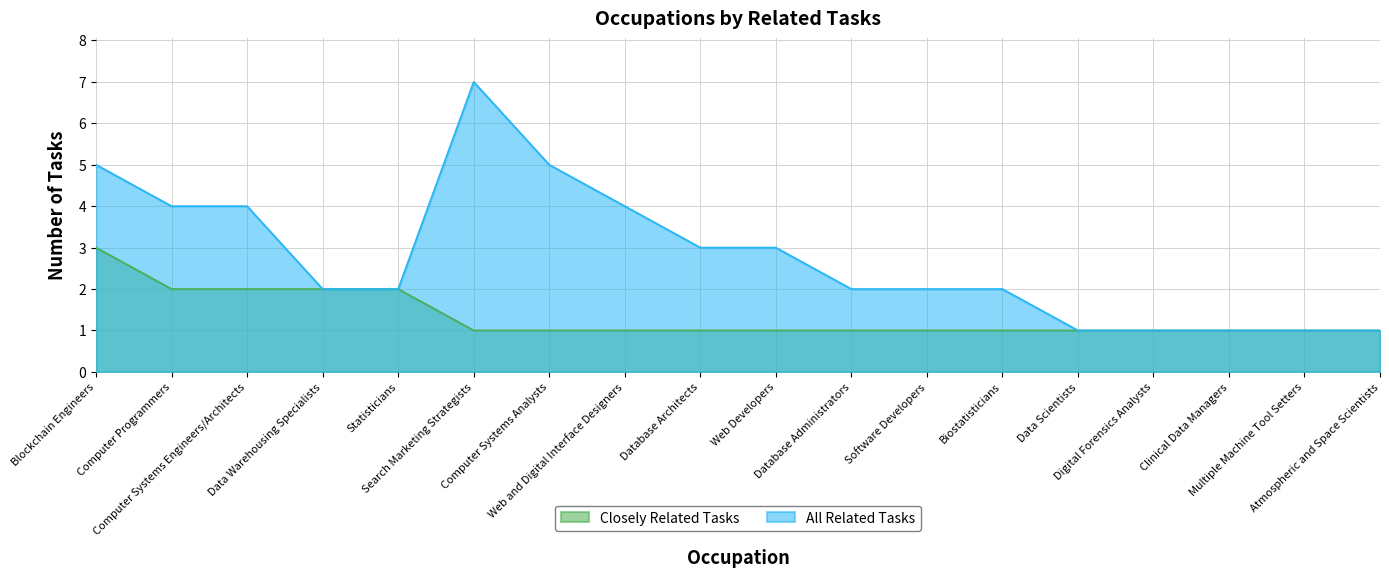

What is the total value across all series at Data Warehousing Specialists?

4